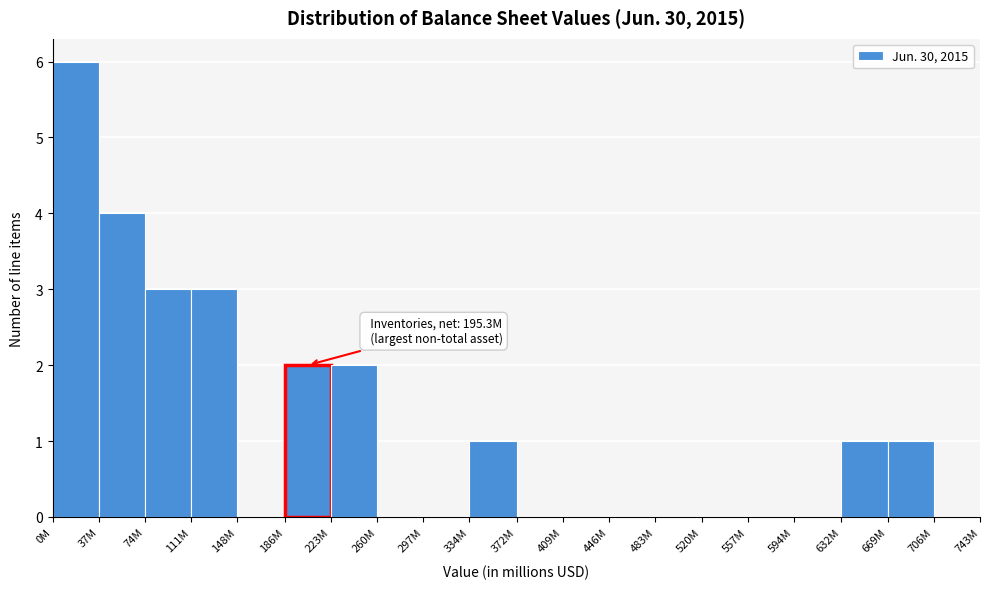

Reading left to right, list all the values displayed in this chart.

0M=6	37M=4	74M=3	111M=3	148M=0	186M=2	223M=2	260M=0	297M=0	334M=1	372M=0	409M=0	446M=0	483M=0	520M=0	557M=0	594M=0	632M=1	669M=1	706M=0